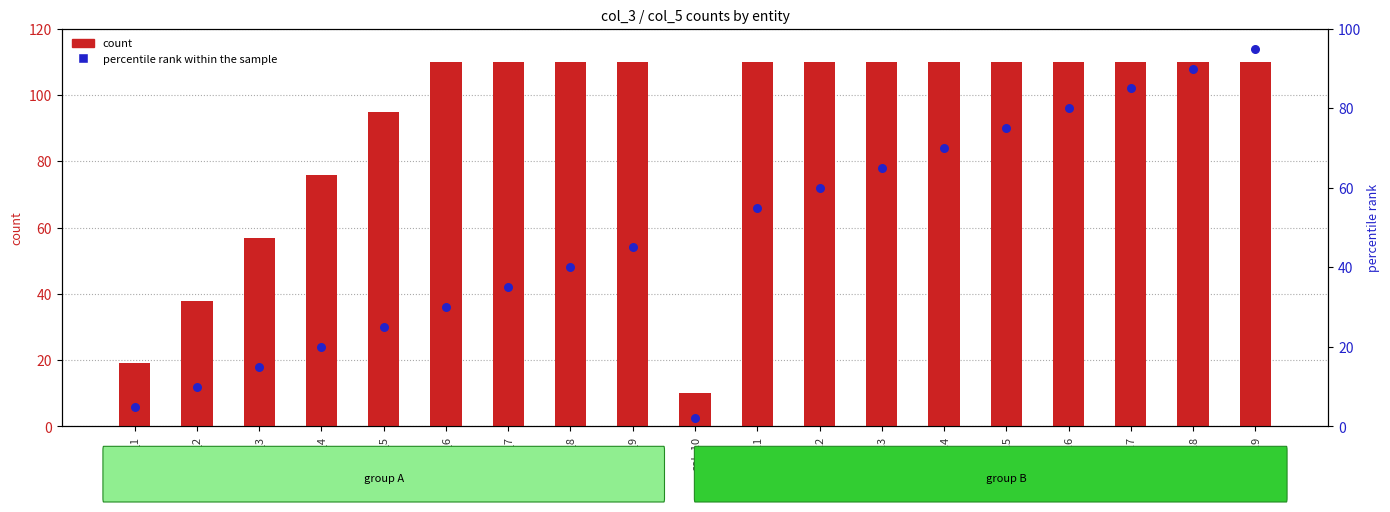

What is the total value across all series at col_4?

96